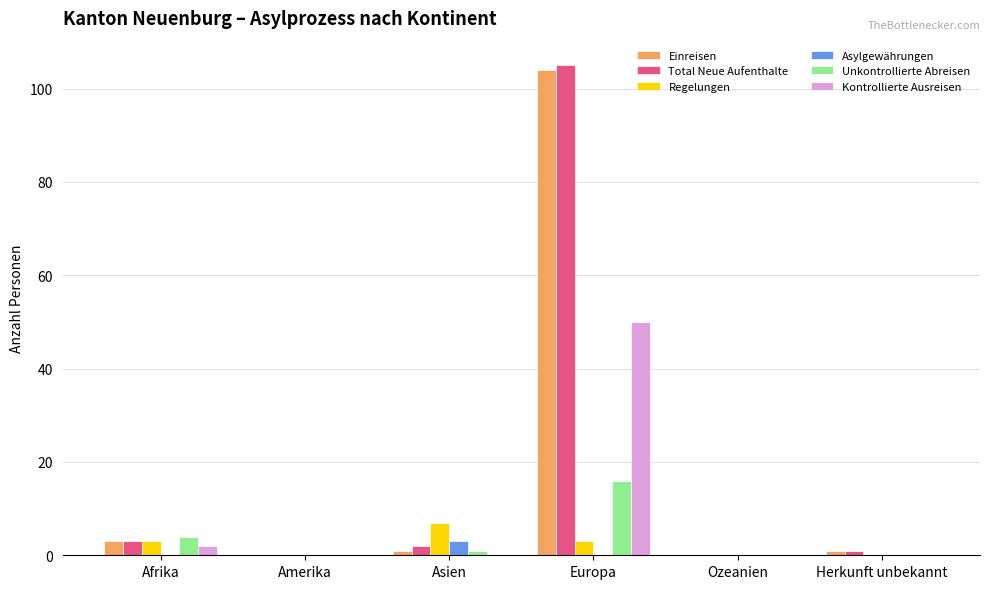

How many series are shown in this chart?

6